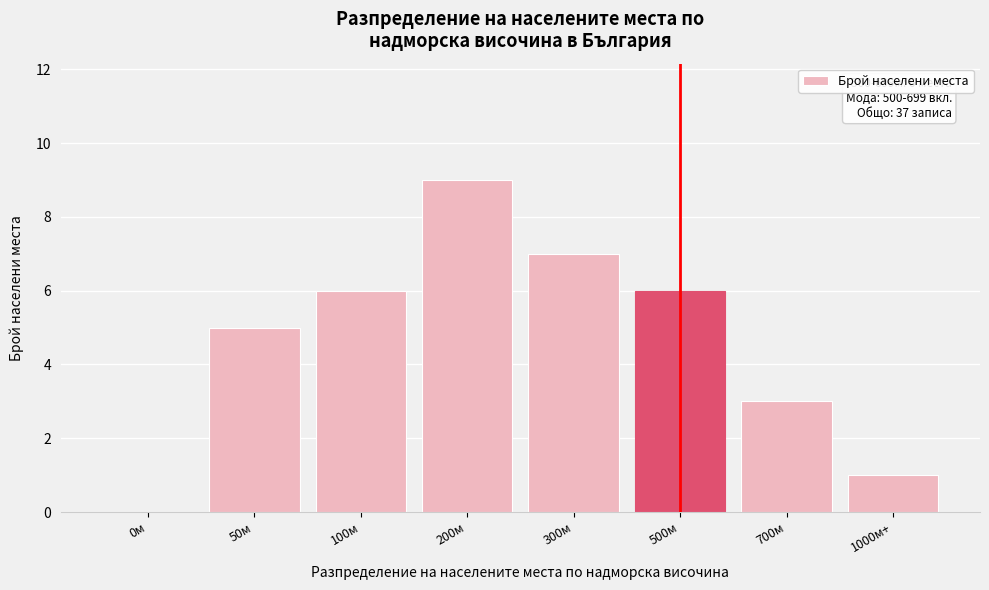

Reading left to right, extract all data points from this chart.

0м=0	50м=5	100м=6	200м=9	300м=7	500м=6	700м=3	1000м+=1